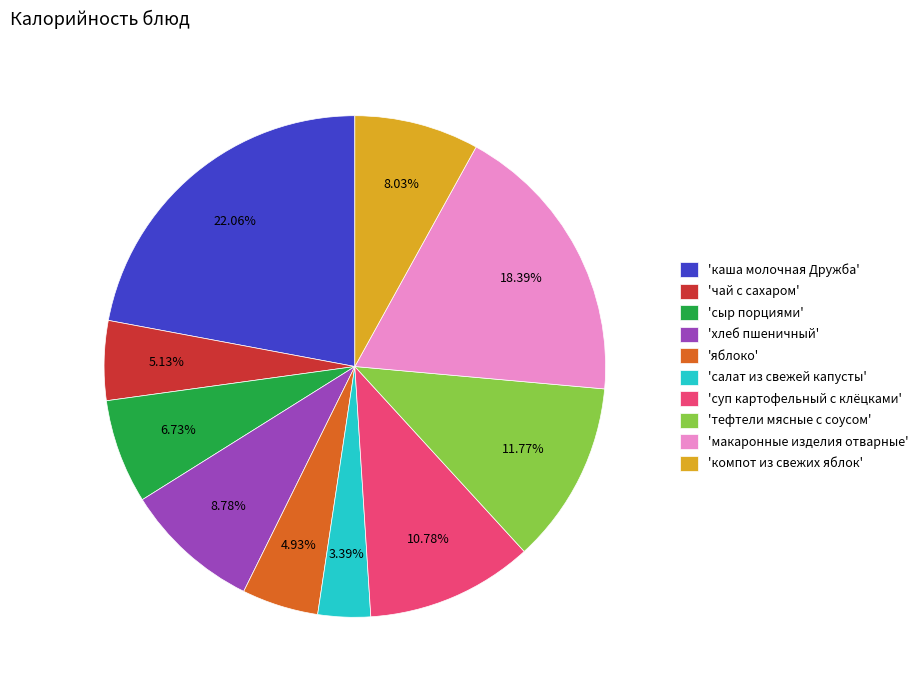

Between 'макаронные изделия отварные' and 'тефтели мясные с соусом', which is larger?

'макаронные изделия отварные'